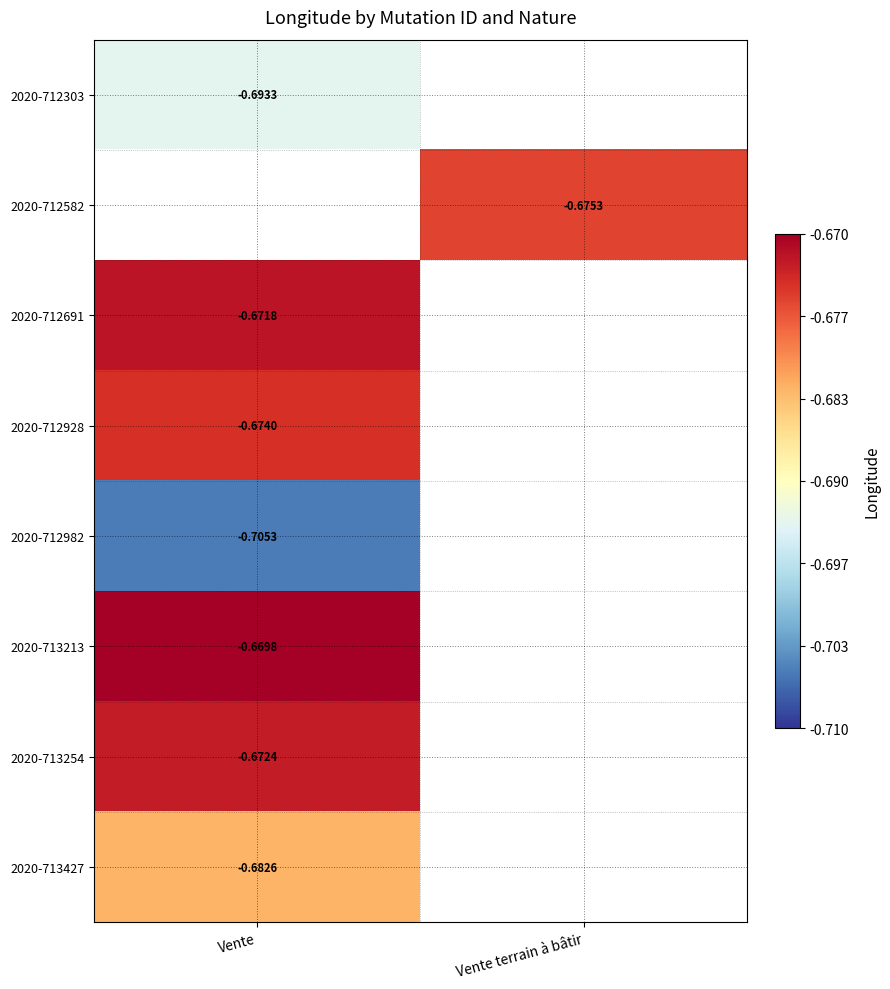

At which category does the chart reach its peak across all series?

Vente